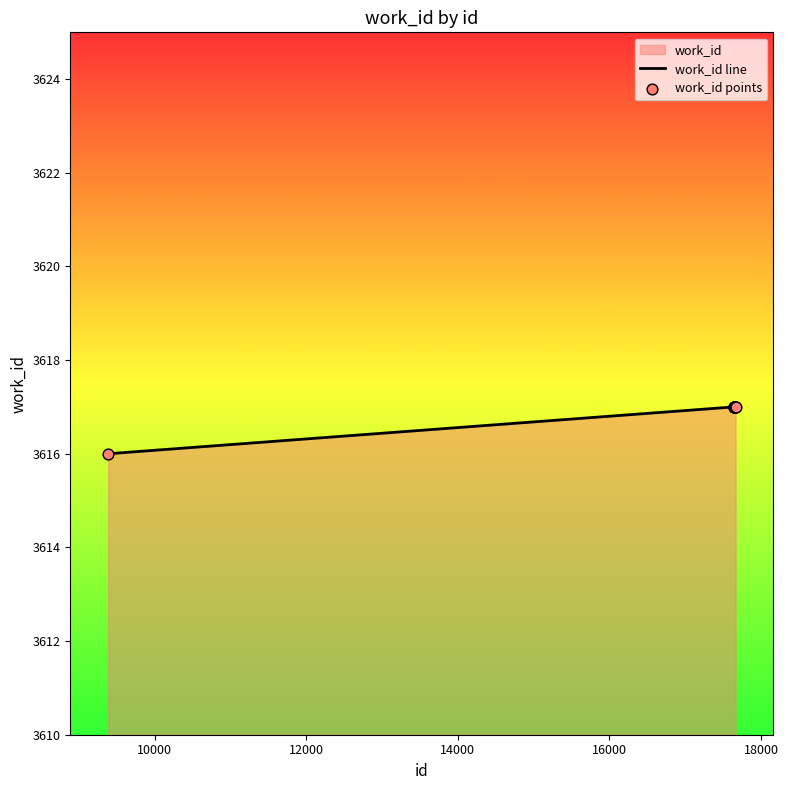

Which series has the largest total across all categories?

work_id line